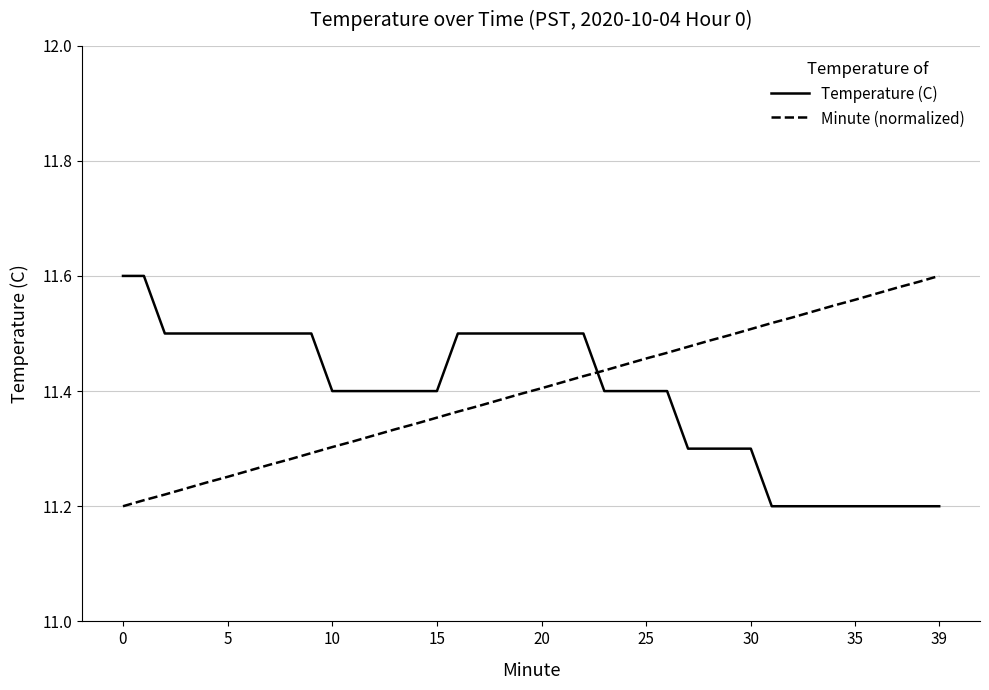

How many lines are shown in the chart?

2